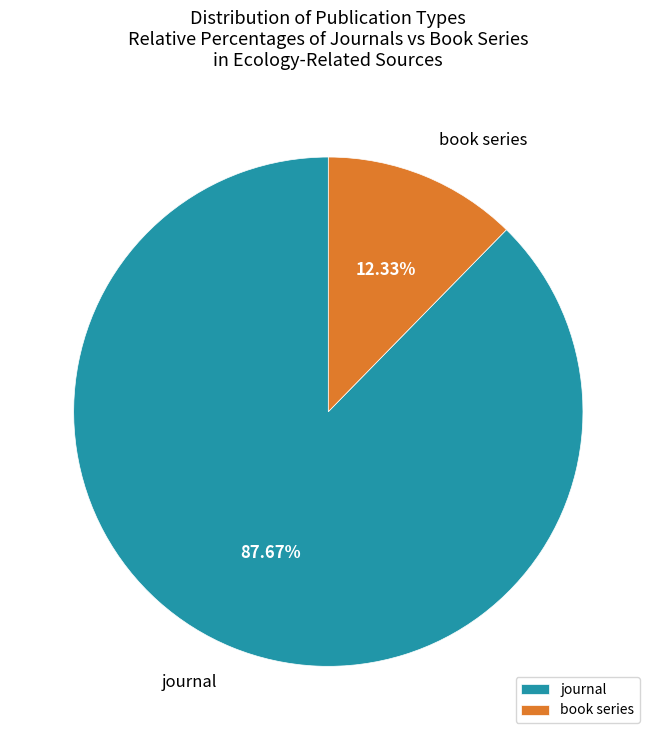

What is the ratio of the value at journal to the value at book series?

7.1